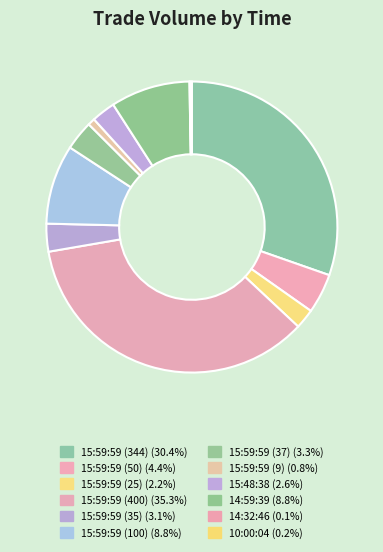

How many slices are in this pie chart?

12